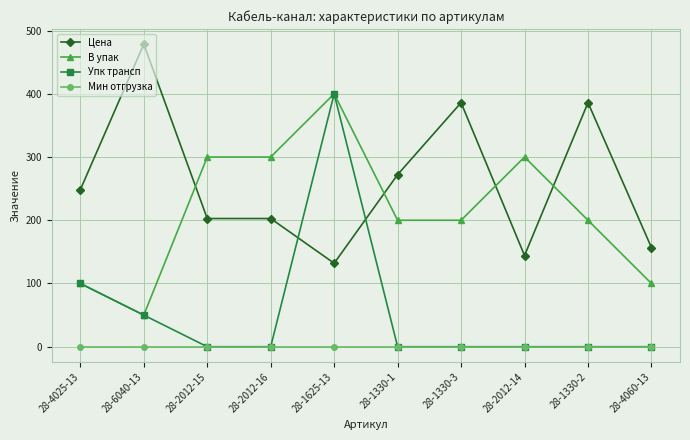

At which category does В упак reach its first local valley?

28-6040-13